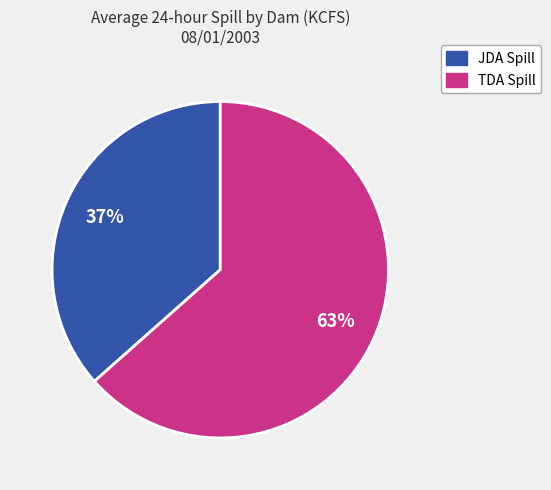

Count the number of slices in the pie.

2